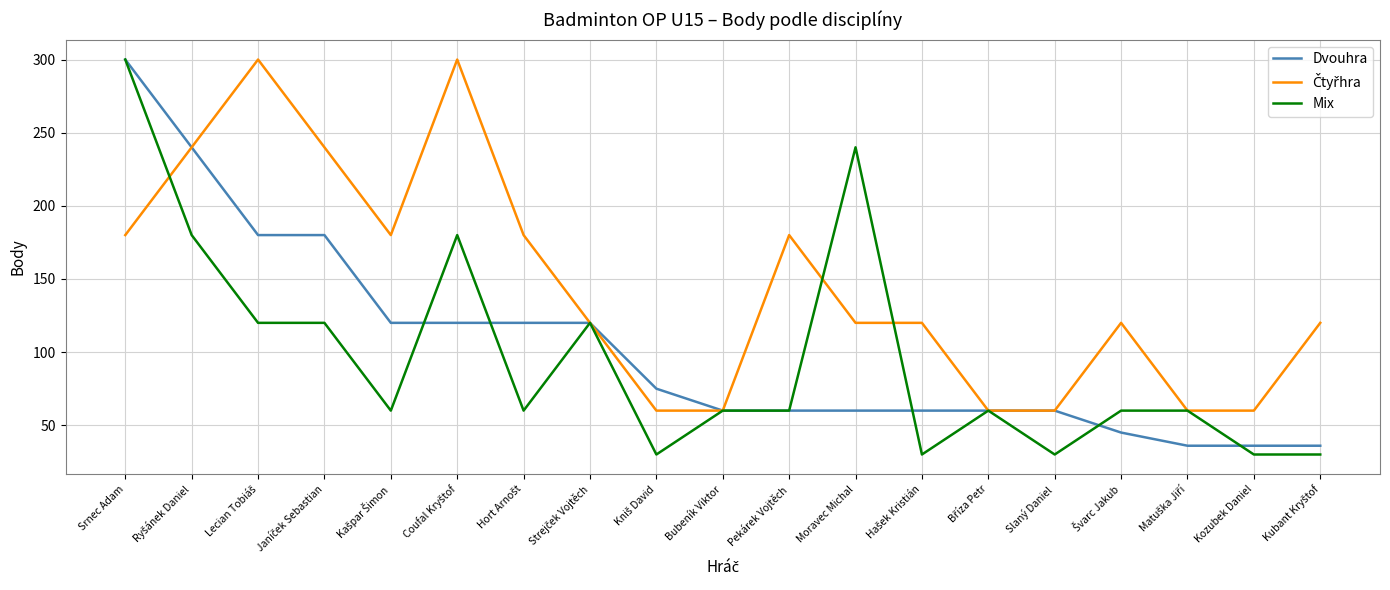

At which label does Mix reach its peak?

Srnec Adam